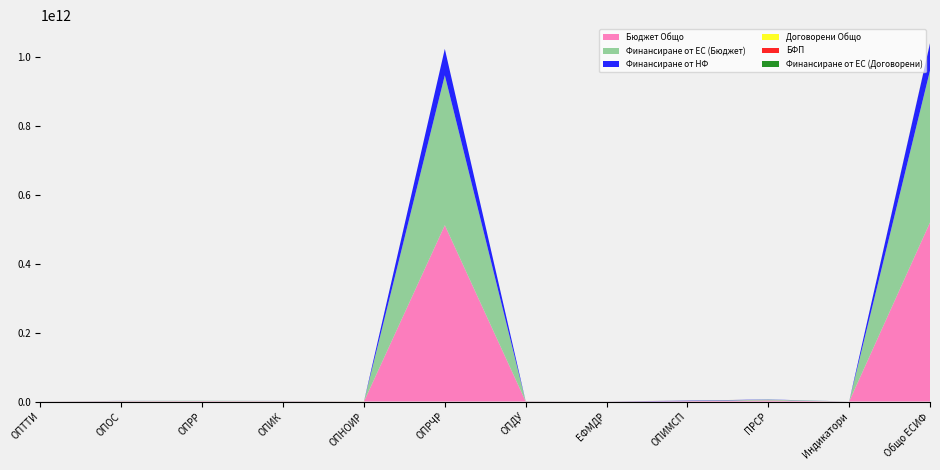

Reading right to left, what are all the values shown in this chart?

Бюджет Общо: Общо ЕСИФ=519306951411.4	Индикатори=15436413.2	ПРСР=3051955579.4	ОПИМСП=1192813283.3	ЕФМДР=215344710.8	ОПДУ=552450882.8	ОПРЧР=511343030836.0	ОПНОИР=122710.1	ОПИК=840156402.6	ОПРР=1128432709.4	ОПОС=905281731.8	ОПТТИ=61926152.1
Финансиране от ЕС (Бюджет): Общо ЕСИФ=440491141344.6	Индикатори=12869727.9	ПРСР=2473981337.8	ОПИМСП=107737831.0	ЕФМДР=183837674.4	ОПДУ=472433702.3	ОПРЧР=434641576210.6	ОПНОИР=104303.5	ОПИК=727274940.4	ОПРР=1058385187.9	ОПОС=769445269.2	ОПТТИ=43495159.6
Финансиране от НФ: Общо ЕСИФ=78815810066.8	Индикатори=2566685.2	ПРСР=577974241.7	ОПИМСП=1085075452.4	ЕФМДР=31507036.3	ОПДУ=80017180.4	ОПРЧР=76701454625.4	ОПНОИР=18406.6	ОПИК=112881462.2	ОПРР=70047521.5	ОПОС=135836462.6	ОПТТИ=18430992.5
Договорени Общо: Общо ЕСИФ=307866327.8	Индикатори=10502360.7	ПРСР=8919214.9	ОПИМСП=102000000.0	ЕФМДР=6766682.9	ОПДУ=22884227.1	ОПРЧР=6892251.9	ОПНОИР=92061611.8	ОПИК=13848294.5	ОПРР=5062873.8	ОПОС=17414208.8	ОПТТИ=21514601.5
БФП: Общо ЕСИФ=301056053.1	Индикатори=10433336.3	ПРСР=6971421.9	ОПИМСП=102000000.0	ЕФМДР=6705928.6	ОПДУ=22819389.7	ОПРЧР=5801270.1	ОПНОИР=91943089.0	ОПИК=11850395.8	ОПРР=4934148.4	ОПОС=17081714.1	ОПТТИ=20515359.4
Финансиране от ЕС (Договорени): Общо ЕСИФ=259106230.6	Индикатори=9599801.6	ПРСР=5546244.9	ОПИМСП=102000000.0	ЕФМДР=5333497.8	ОПДУ=19376701.5	ОПРЧР=5247369.2	ОПНОИР=68461140.4	ОПИК=9852219.9	ОПРР=3269067.8	ОПОС=14566023.1	ОПТТИ=15854164.4